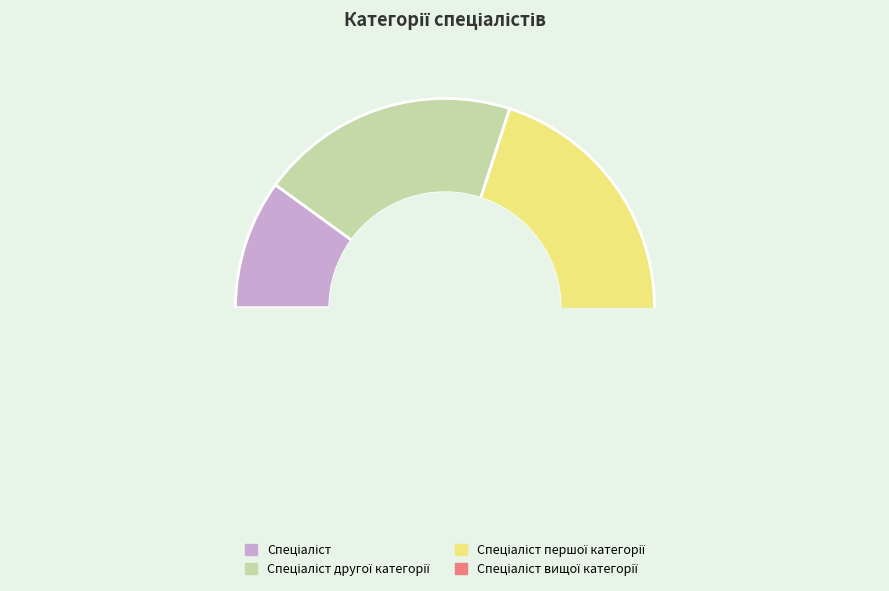

Is it true that Спеціаліст першої категорії is 25% of the pie?

False